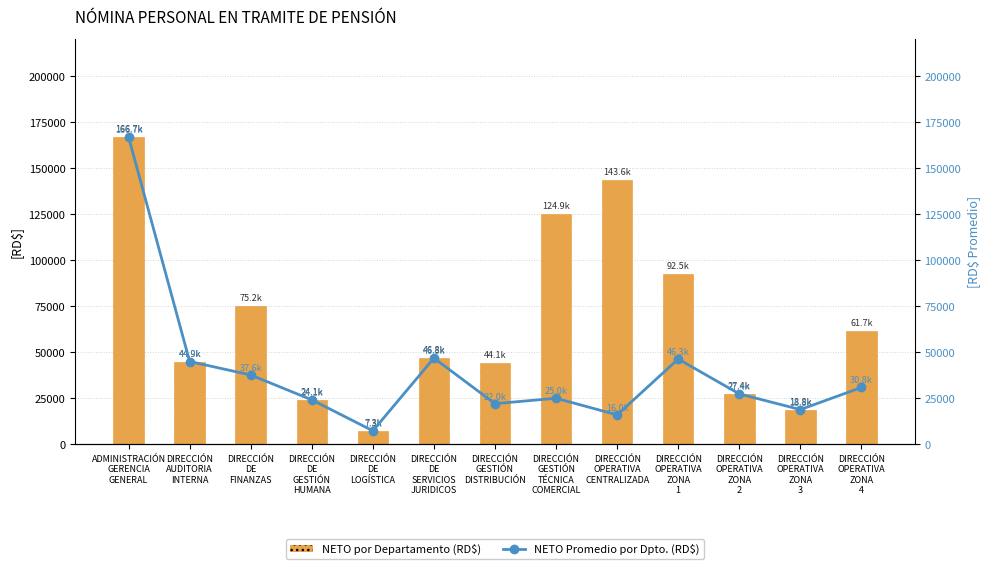

List the series in order of their overall mean, lowest first.

NETO Promedio por Dpto., NETO (Nómina)